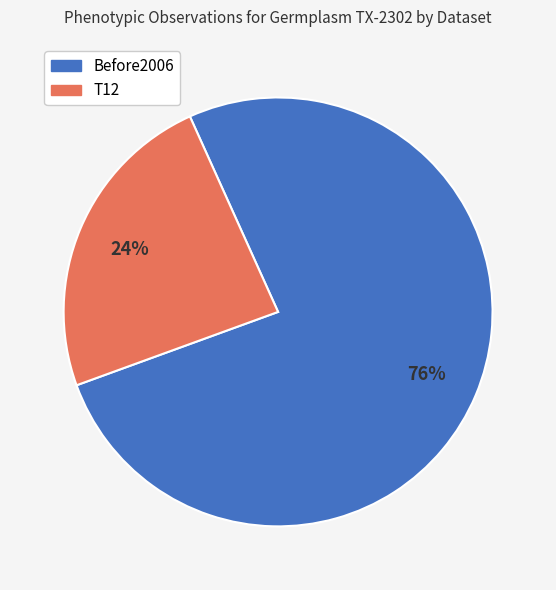

Combined, do T12 and Before2006 account for over 50%?

Yes